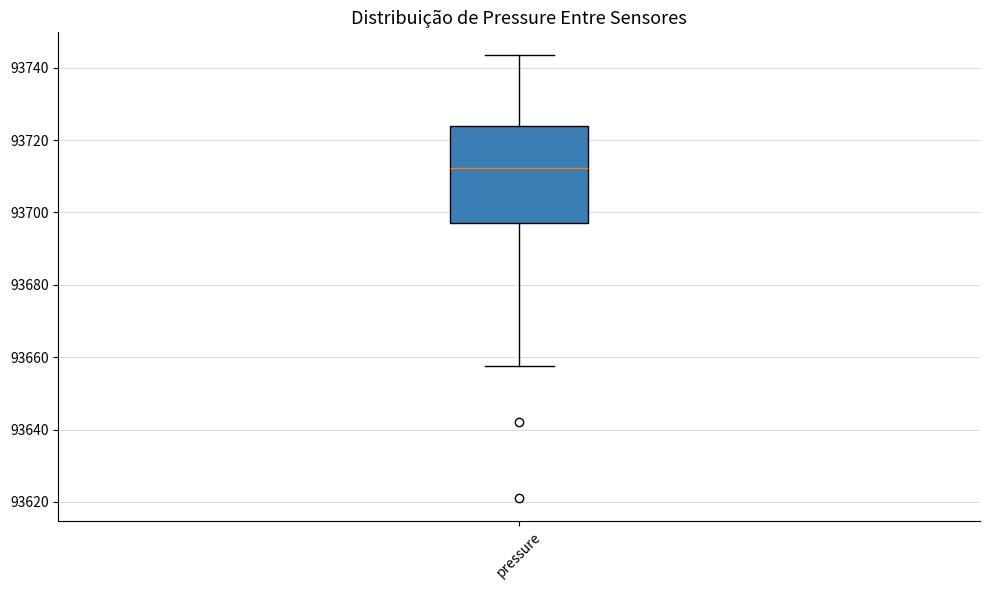

Transcribe this box plot: give where the median line is, the range the box spans, and where the two whiskers end, as read against the y-axis. The values are not printed on the chart, so give them approximately, as read against the axis.

median 93712, box 93698 to 93724, whiskers 93658 to 93744